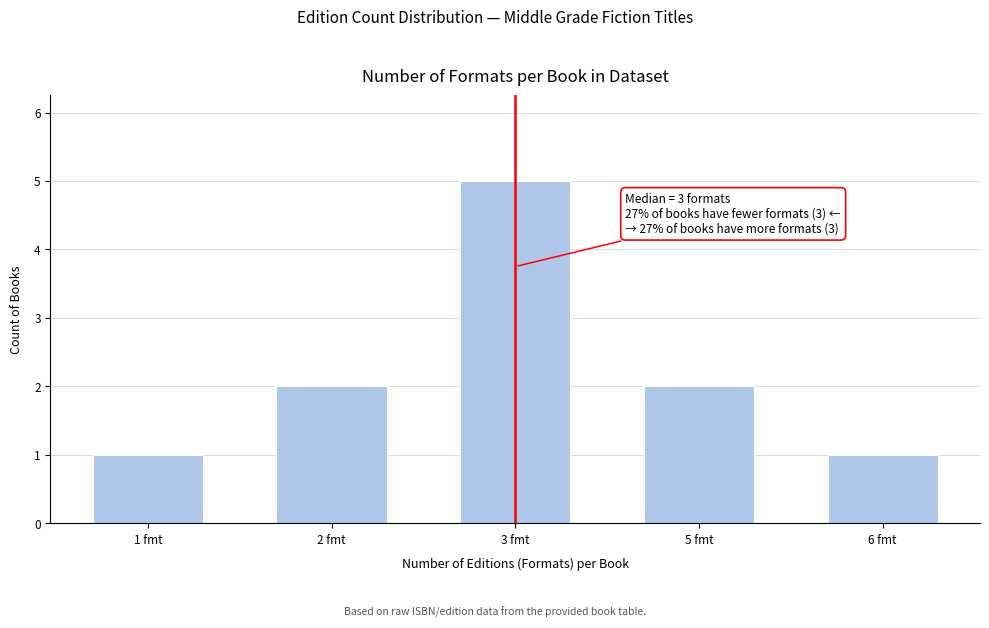

Reading left to right, extract all data points from this chart.

1	2	5	2	1